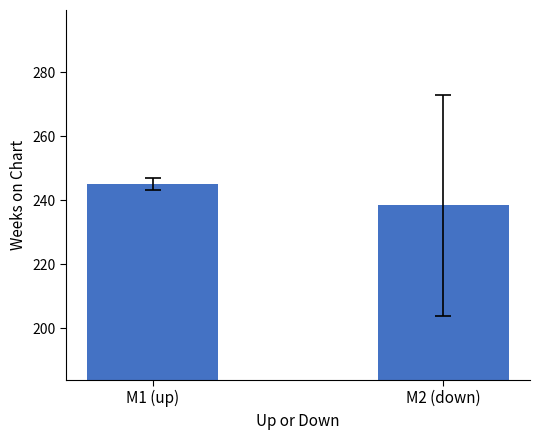

True or false: the data shows 319.6 at M1 (up).

False